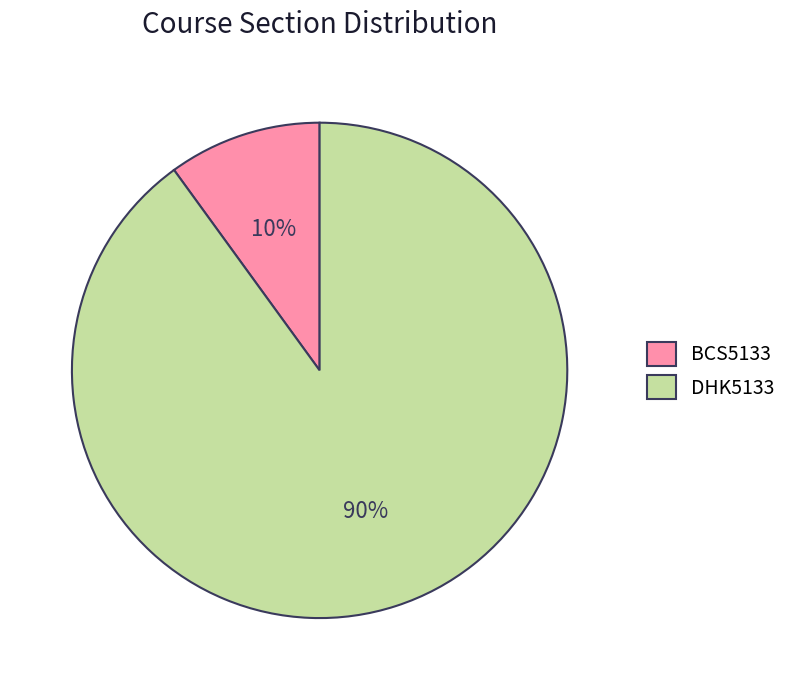

To the nearest percent, what is the difference between the DHK5133 and BCS5133 slice percentages?

80%